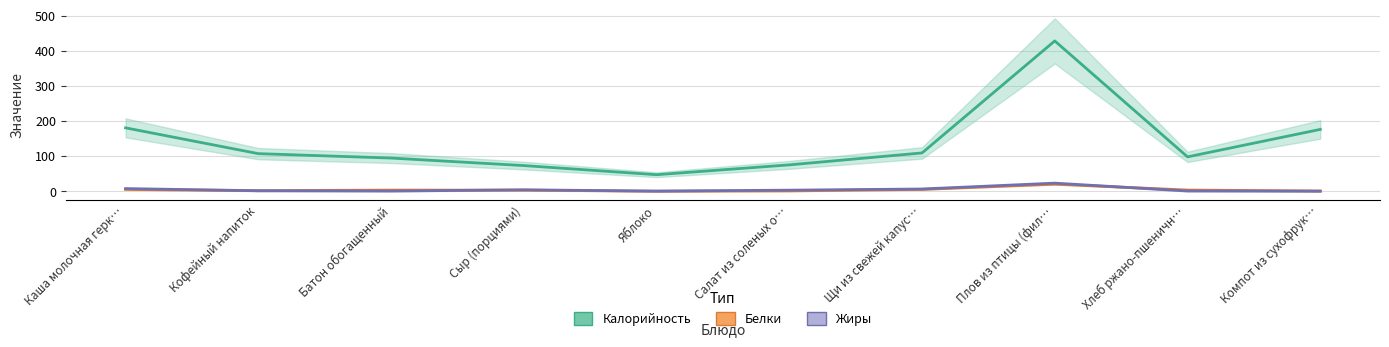

Which series changed the most between Плов из птицы (фил… and Хлеб ржано-пшеничн…?

Калорийность